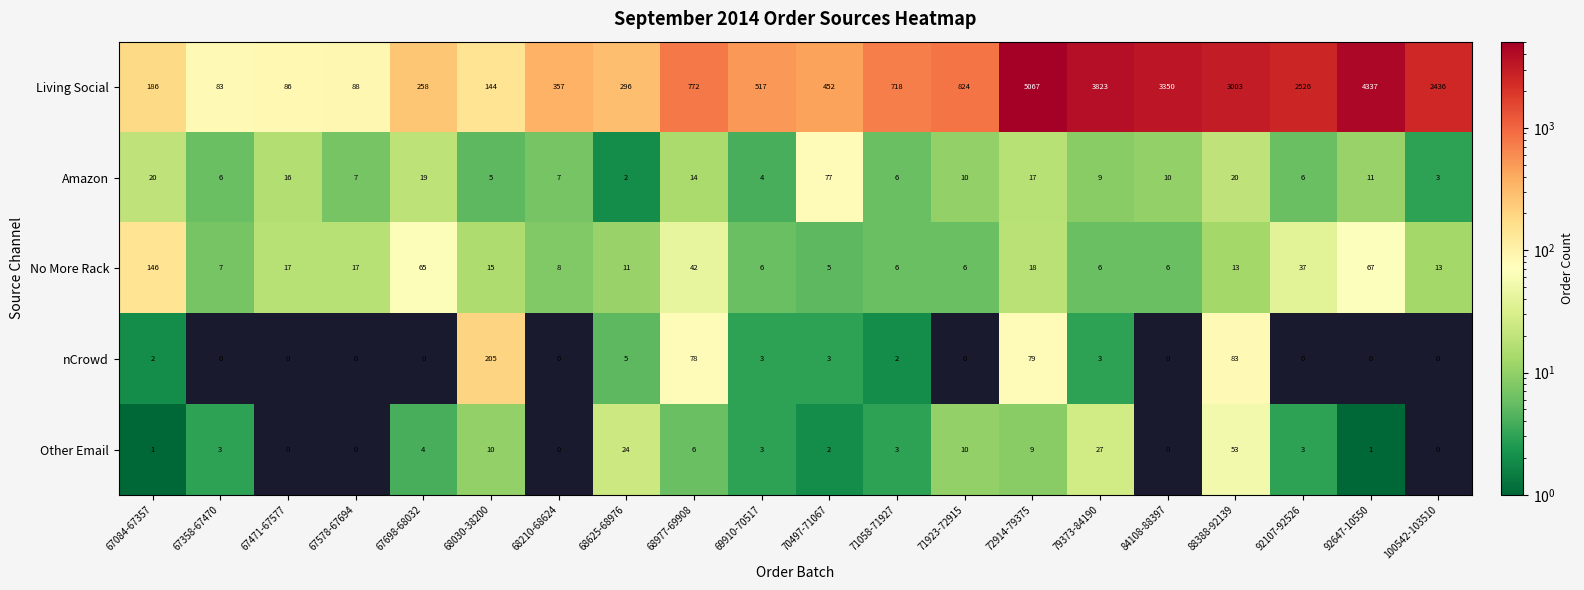

What is the difference between the maximum and minimum values in the No More Rack series?

141